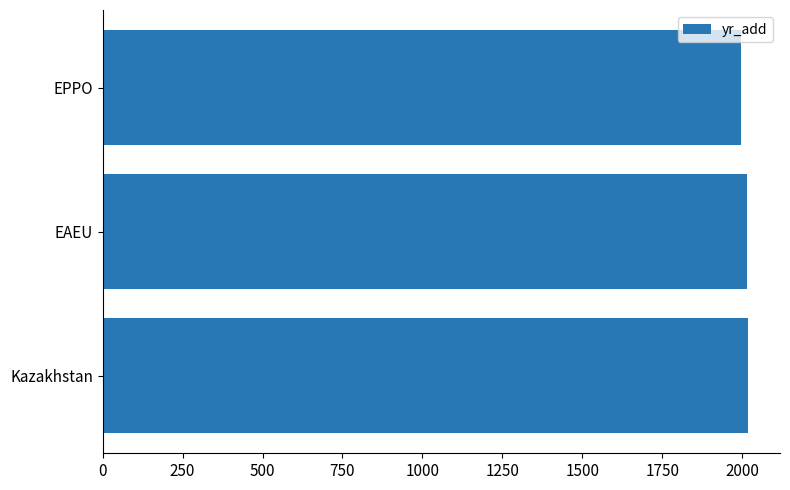

What is the sum of all values?

6028